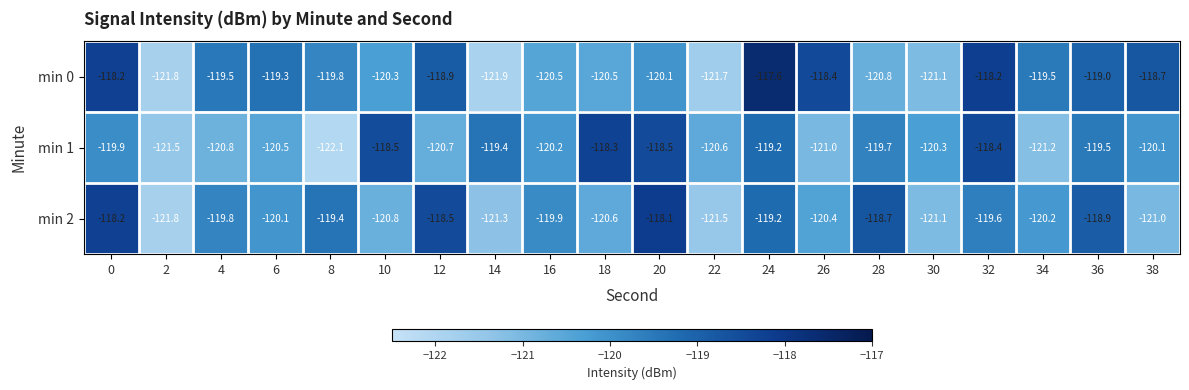

What is the average value of the min 0 series?

-119.8